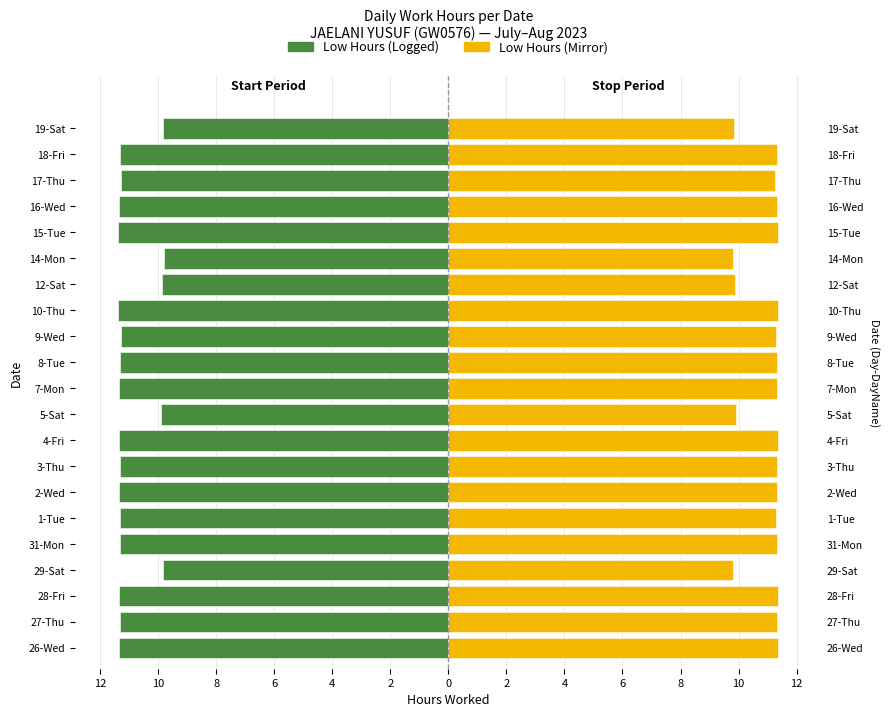

Reading right to left, extract all data points from this chart.

Low Hours (Start): -9.8	-11.3	-11.3	-11.3	-11.4	-9.8	-9.9	-11.4	-11.3	-11.3	-11.3	-9.9	-11.3	-11.3	-11.3	-11.3	-11.3	-9.8	-11.3	-11.3	-11.3
Low Hours (Stop): 9.8	11.3	11.3	11.3	11.4	9.8	9.9	11.4	11.3	11.3	11.3	9.9	11.3	11.3	11.3	11.3	11.3	9.8	11.3	11.3	11.3